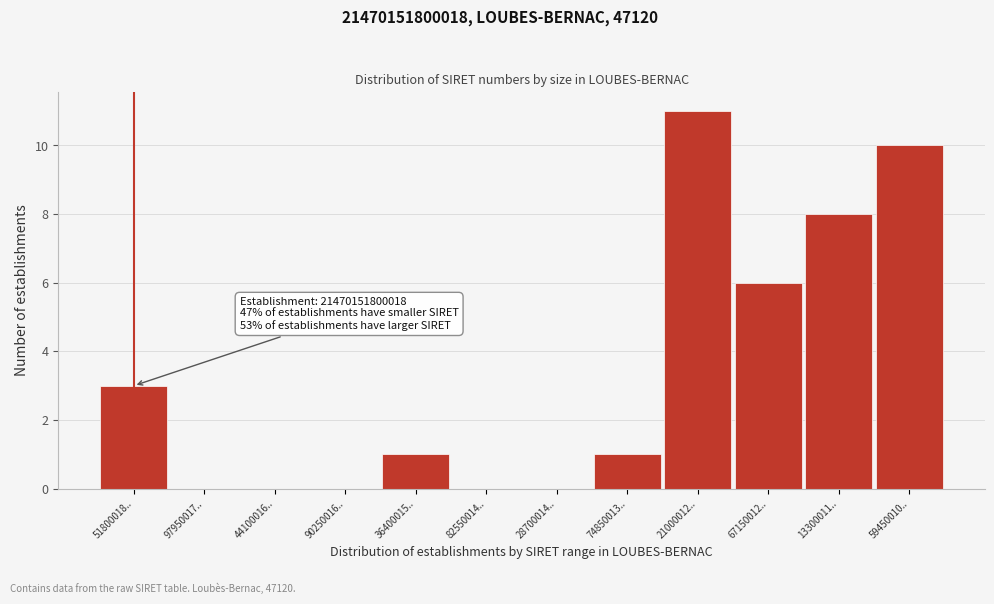

Reading left to right, list all the values displayed in this chart.

51800018..=3	97950017..=0	44100016..=0	90250016..=0	36400015..=1	82550014..=0	28700014..=0	74850013..=1	21000012..=11	67150012..=6	13300011..=8	59450010..=10